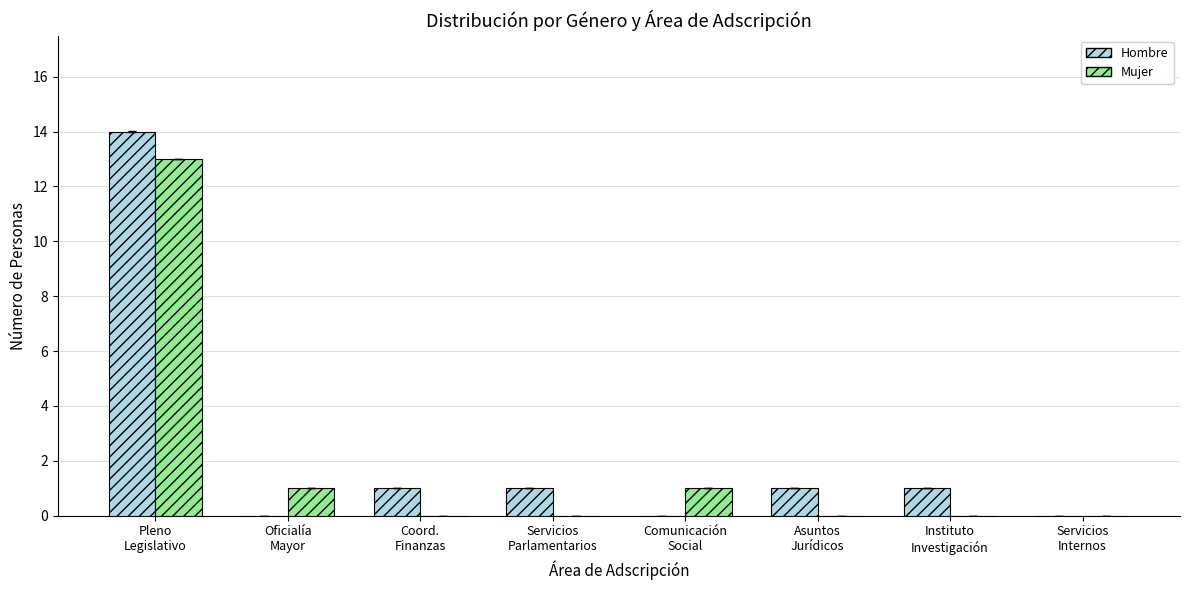

What is the highest value of the Mujer series?

13